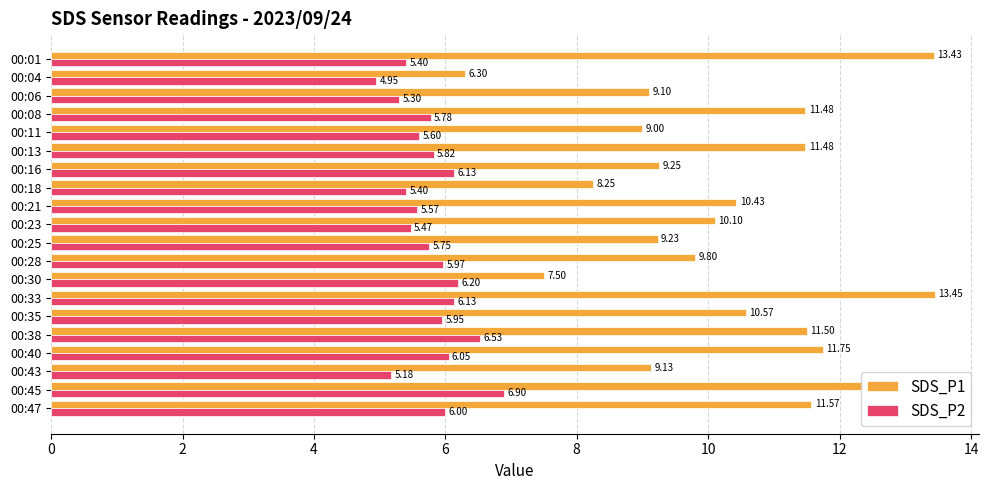

What is the total value across all series at 00:11?

14.6